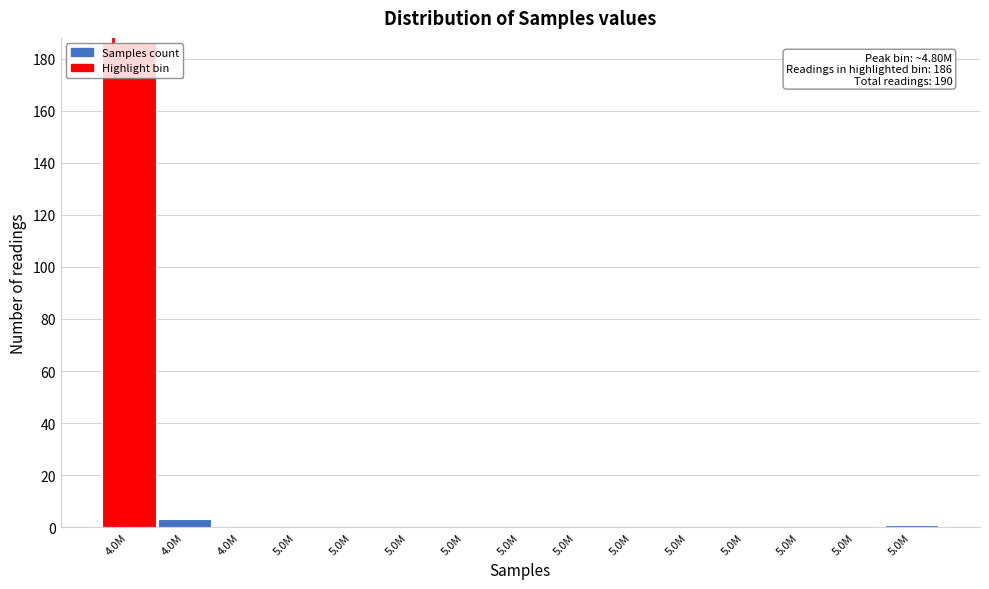

How many data points does each series have?

15